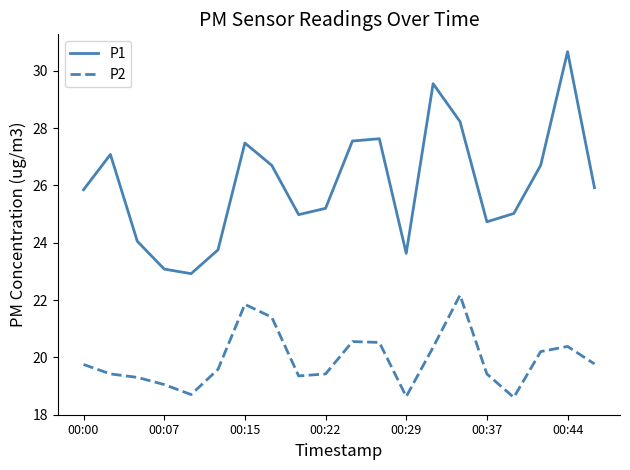

List the series in order of their peak value, lowest first.

P2, P1